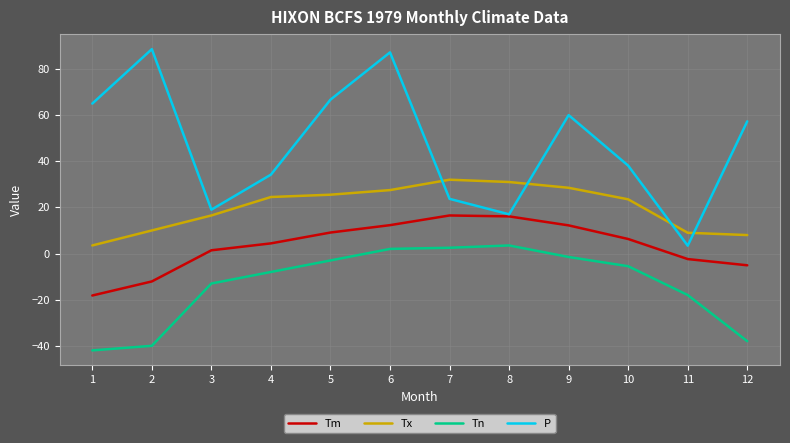

True or false: P has a value of 34.2 at 4.

True